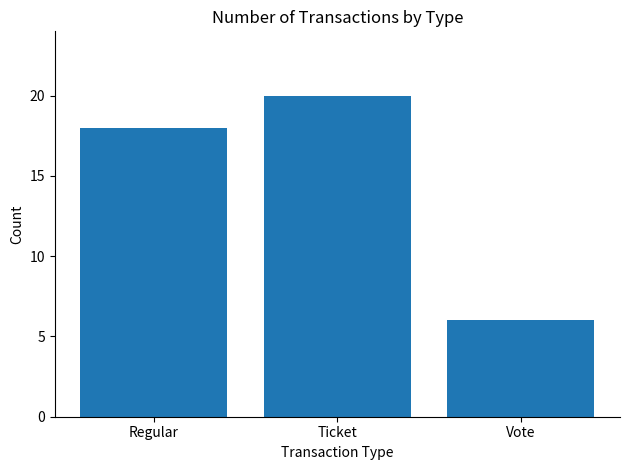

At which category does the chart reach its peak across all series?

Ticket